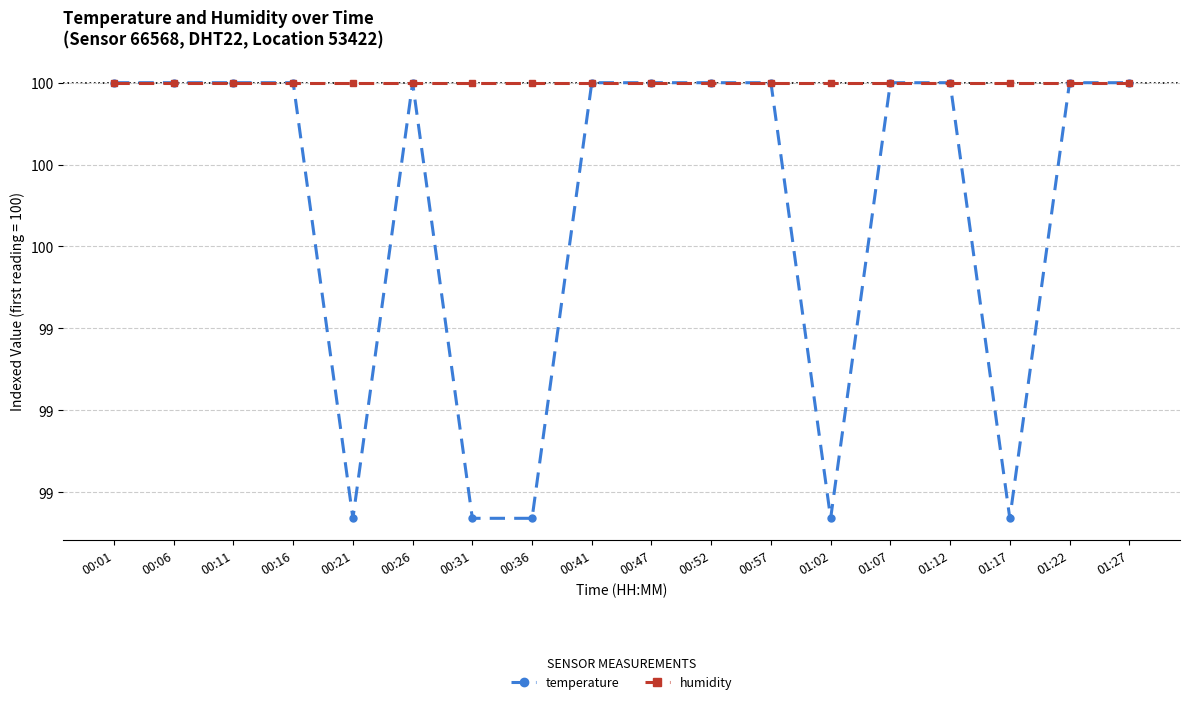

What is the value of the humidity point at the 9th from the left?

100.0